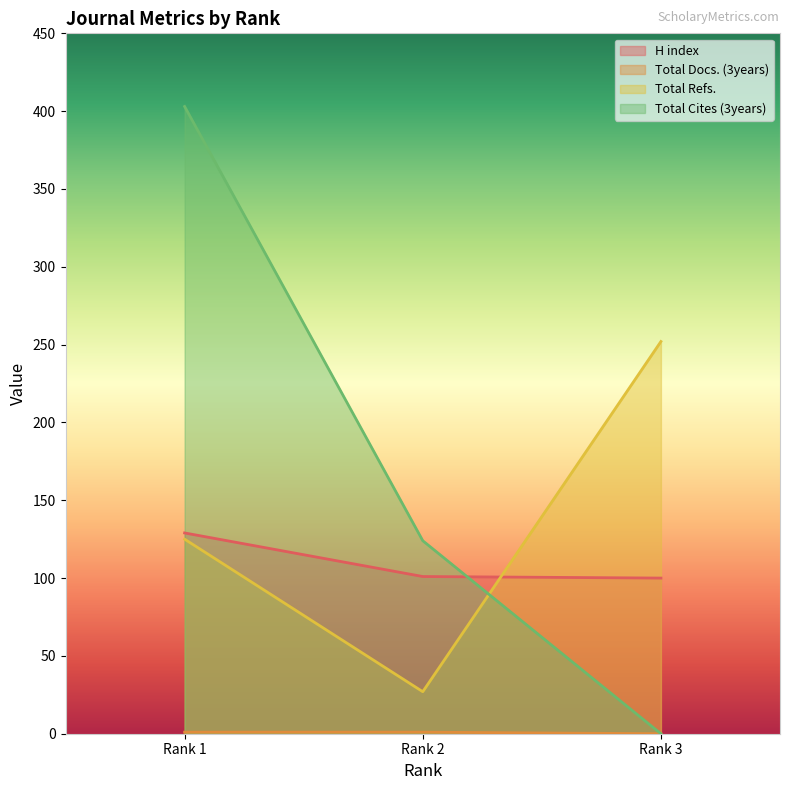

What is the maximum value shown in the chart?

403